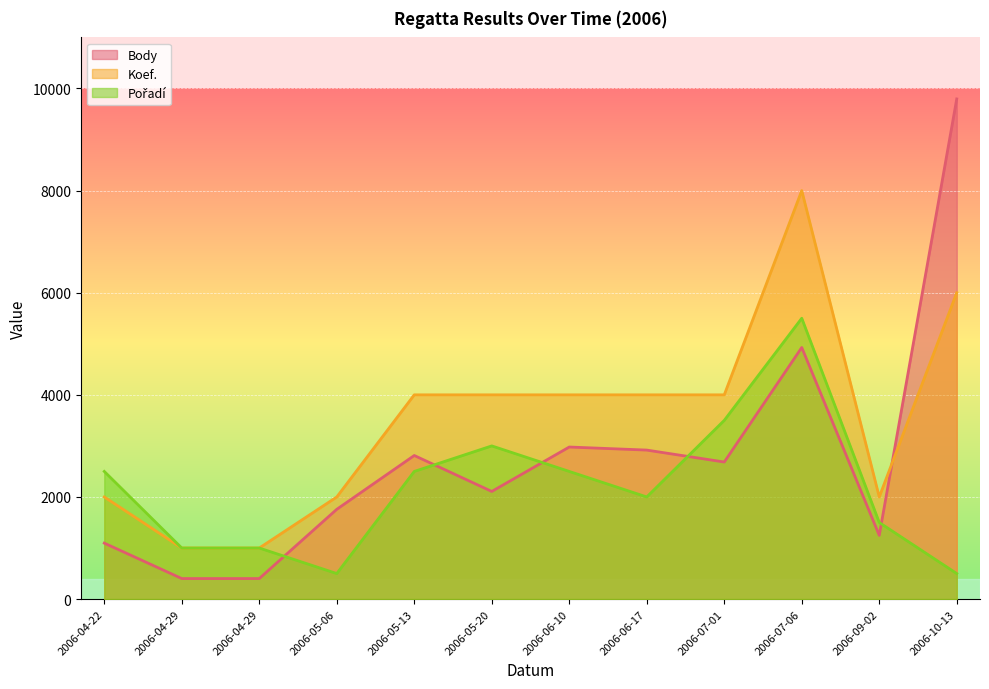

What are all the series names shown in the legend?

Body, Koef., Pořadí